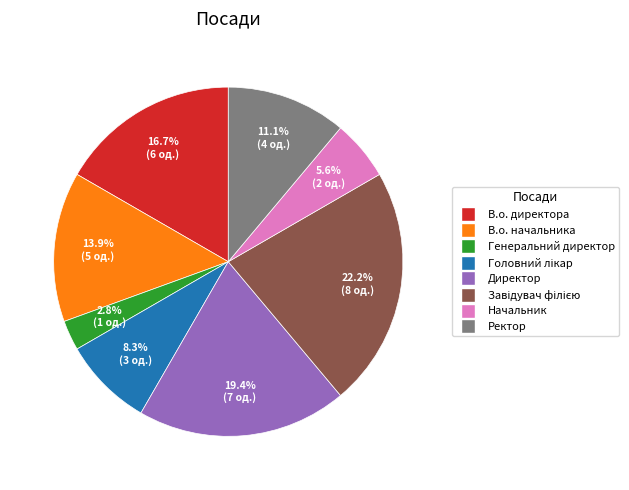

To the nearest percent, what is the combined percentage of Ректор and Генеральний директор?

14%